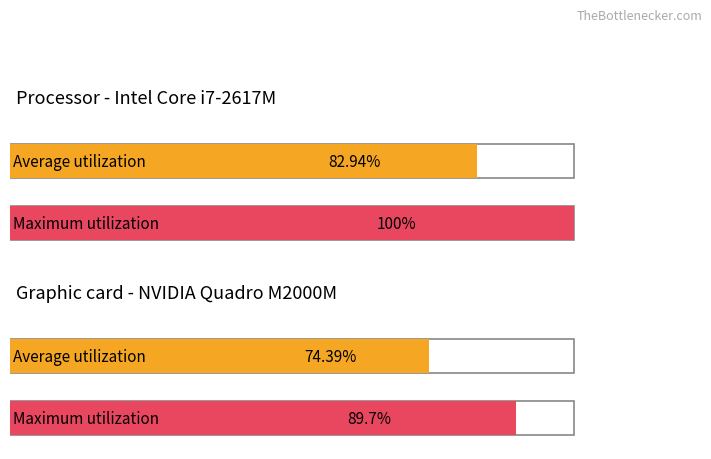

List the series in order of their peak value, lowest first.

Average utilization, Maximum utilization